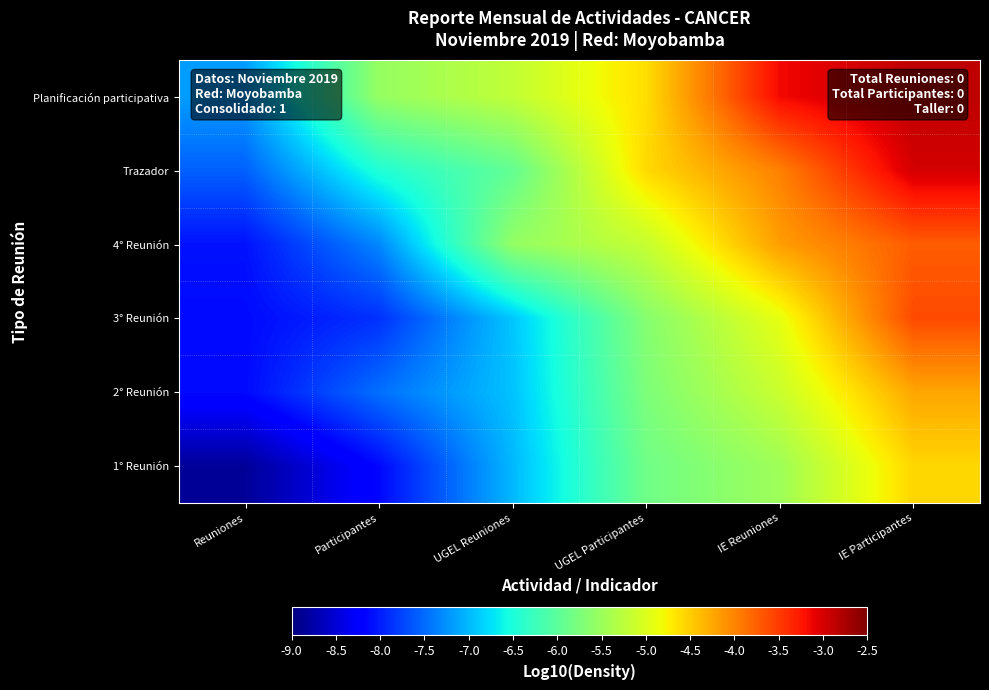

Which series has the largest total across all categories?

Planificación participativa